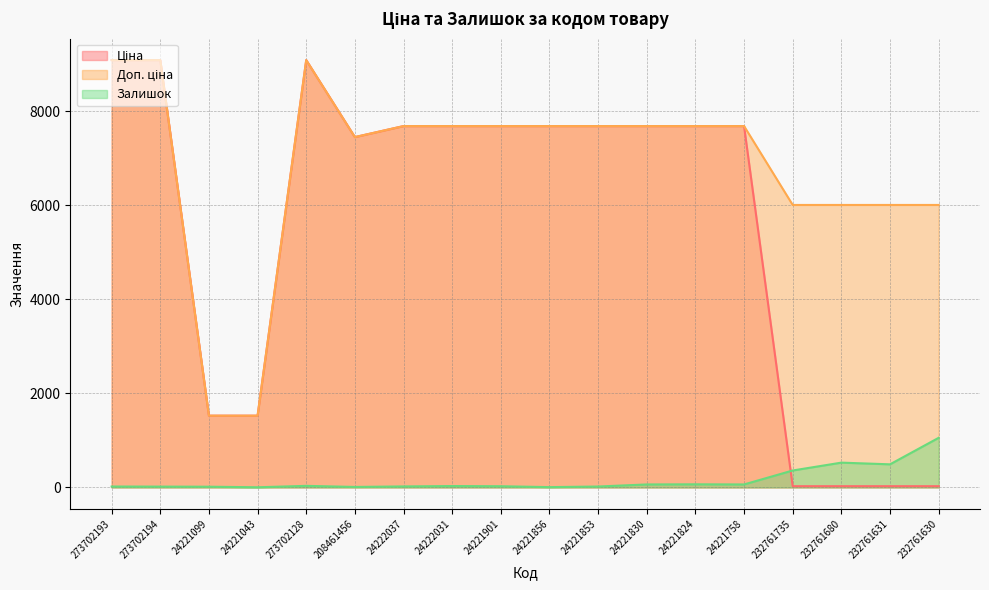

Which has a higher value, 24221856 or 232761680?

24221856